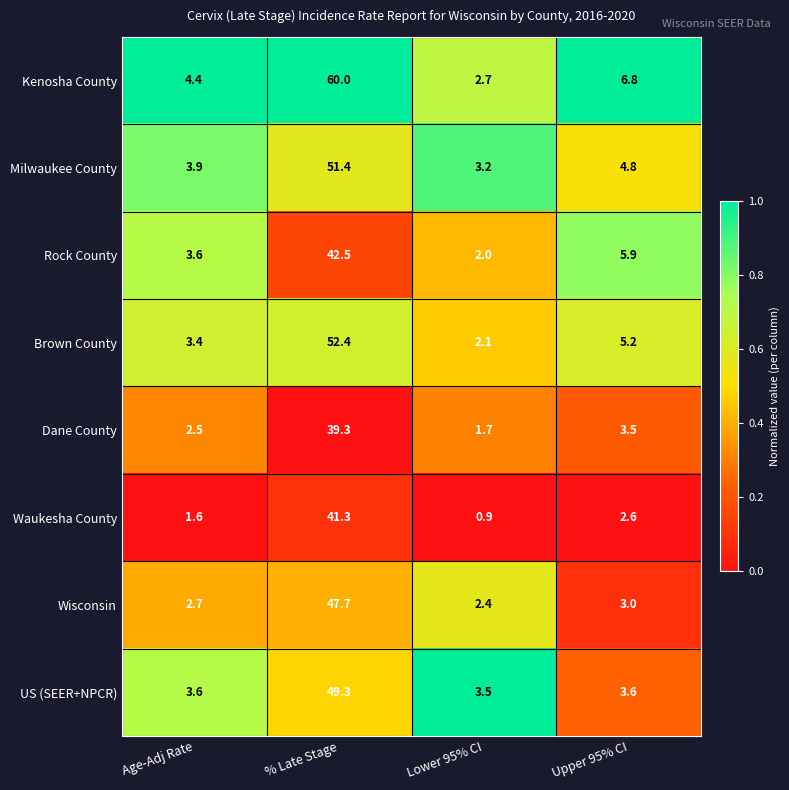

Read the Milwaukee County value at % Late Stage.

51.4